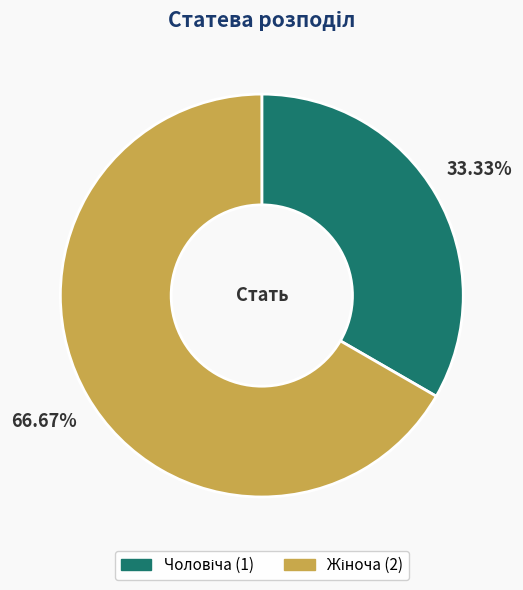

Rank the categories by value from highest to lowest.

Жіноча, Чоловіча